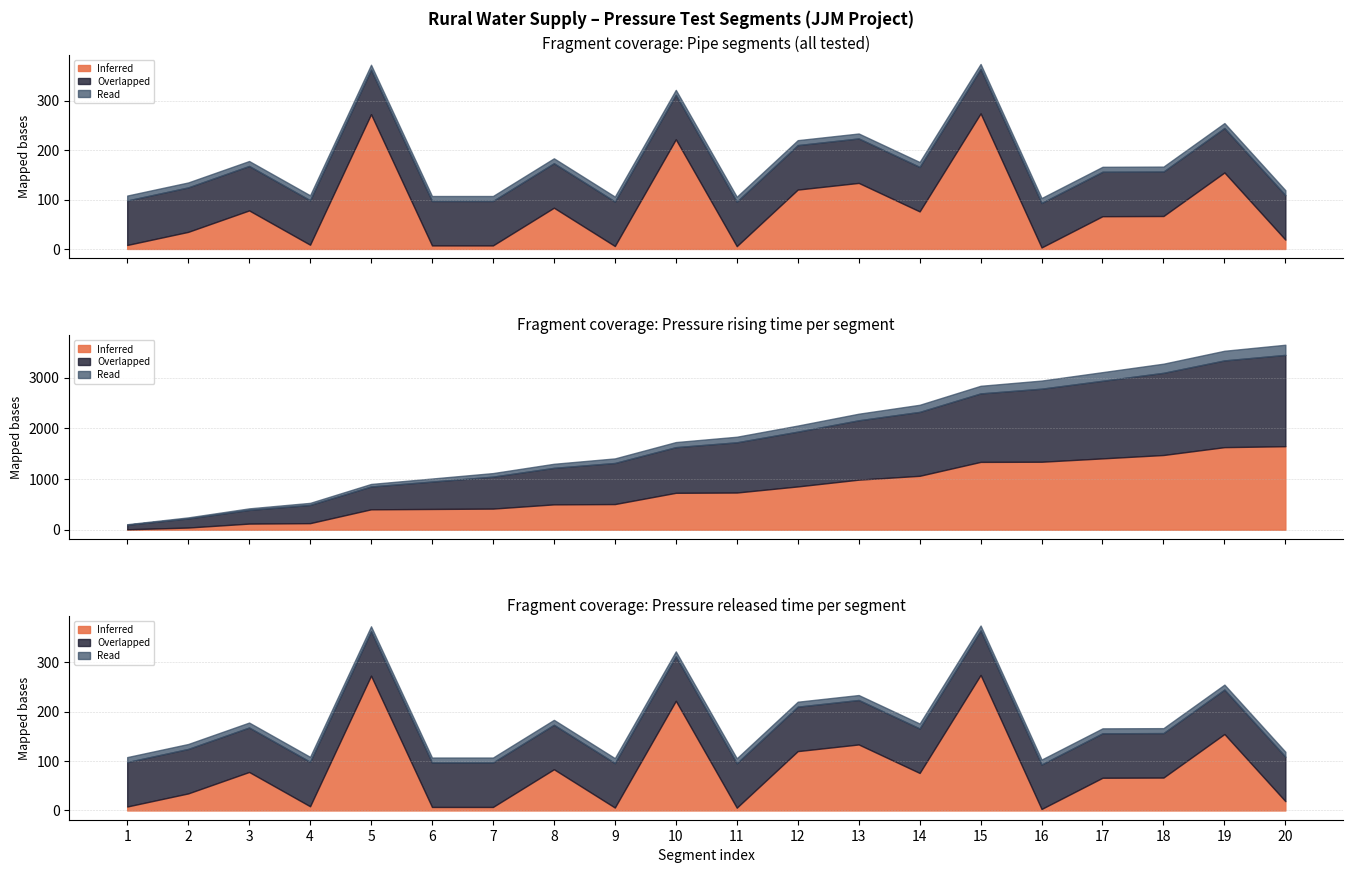

What is the difference between the second highest and second lowest values in the Pipe Length (M) series?

267.1